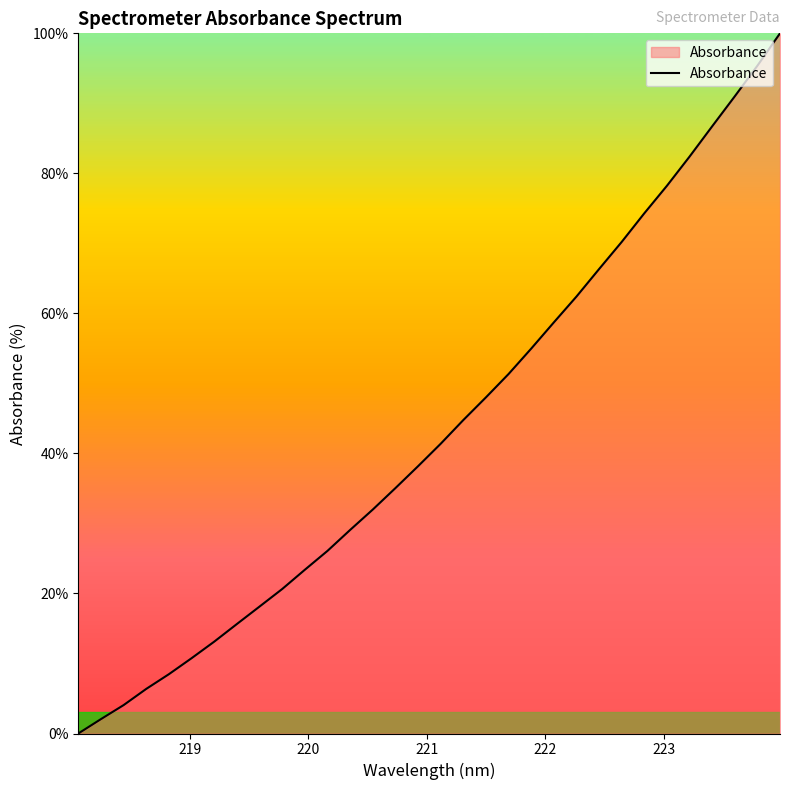

What is the maximum value shown in the chart?

100.0